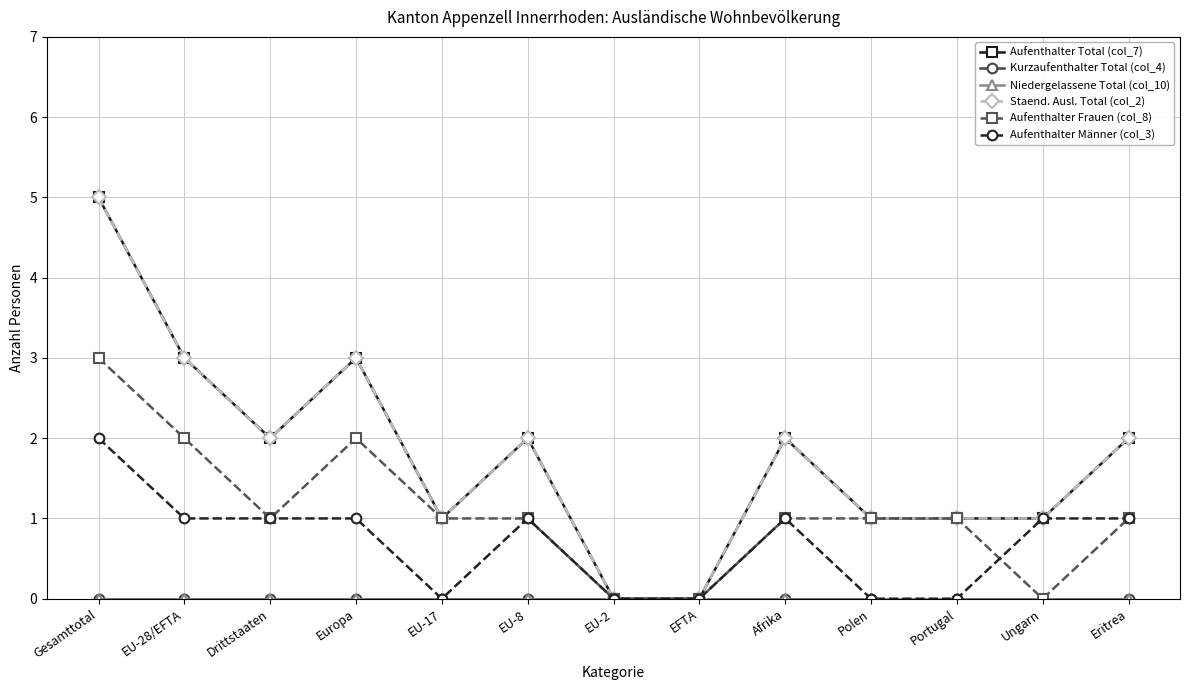

Reading left to right, transcribe all the data shown in this chart.

Aufenthalter Total (col_7): 5	3	2	3	1	2	0	0	2	1	1	1	2
Kurzaufenthalter Total (col_4): 0	0	0	0	0	0	0	0	0	0	0	0	0
Niedergelassene Total (col_10): 0	0	0	0	0	0	0	0	0	0	0	0	0
Staend. Ausl. Total (col_2): 5	3	2	3	1	2	0	0	2	1	1	1	2
Aufenthalter Frauen (col_8): 3	2	1	2	1	1	0	0	1	1	1	0	1
Aufenthalter Männer (col_3): 2	1	1	1	0	1	0	0	1	0	0	1	1